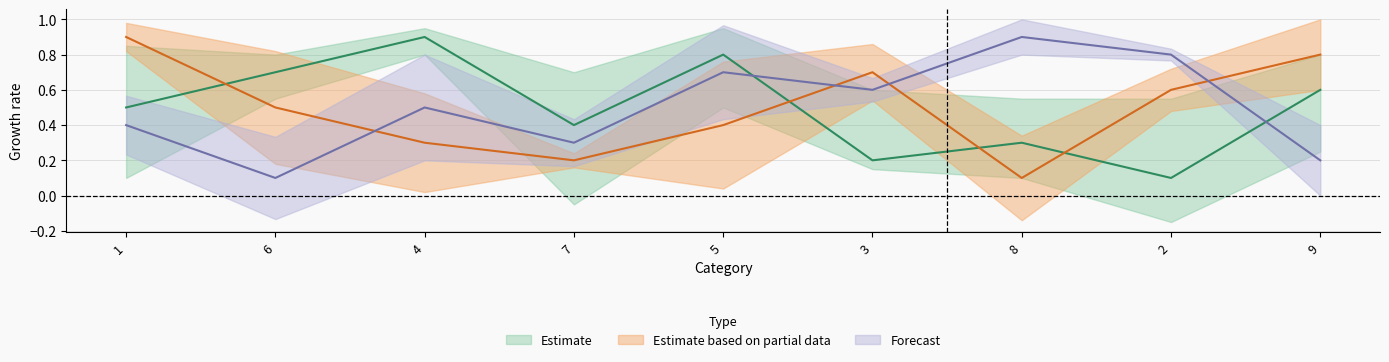

What is the label of the 8th point from the left?

2